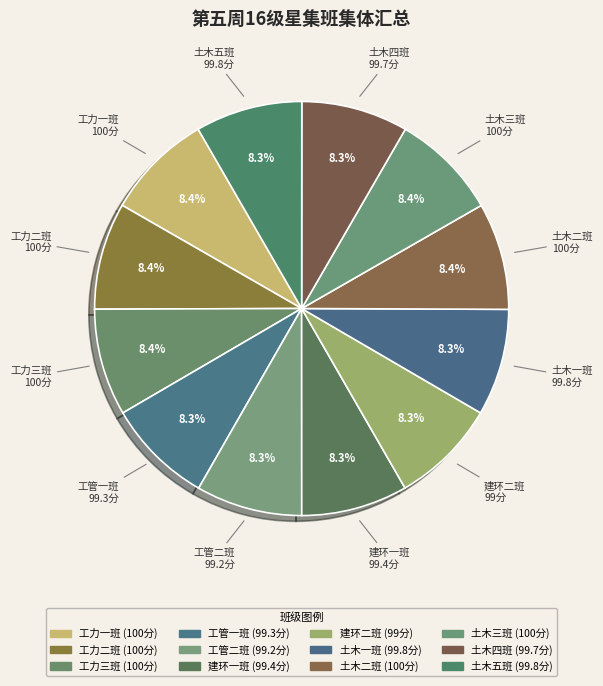

Is there any slice that represents more than half of the pie?

No